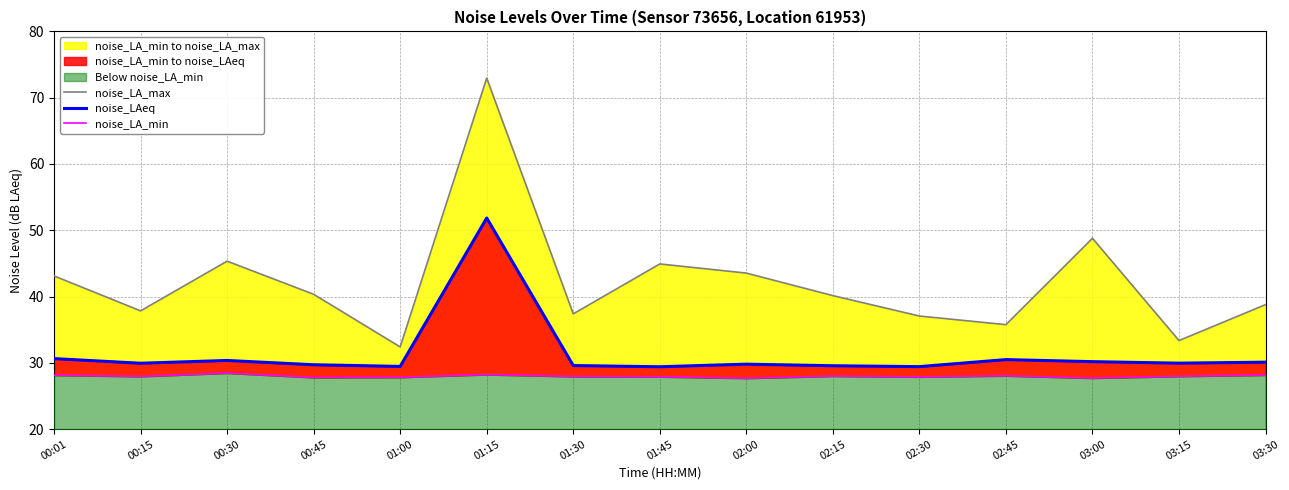

Reading left to right, transcribe all the data shown in this chart.

noise_LA_max: 43.1	37.8	45.3	40.3	32.4	73.0	37.4	44.9	43.5	40.1	37.1	35.8	48.8	33.4	38.8
noise_LAeq: 30.6	29.9	30.4	29.7	29.5	51.9	29.6	29.4	29.8	29.6	29.4	30.5	30.2	29.9	30.1
noise_LA_min: 28.1	27.9	28.5	27.8	27.8	28.2	27.9	27.9	27.7	28.0	27.9	28.1	27.7	28.0	28.2